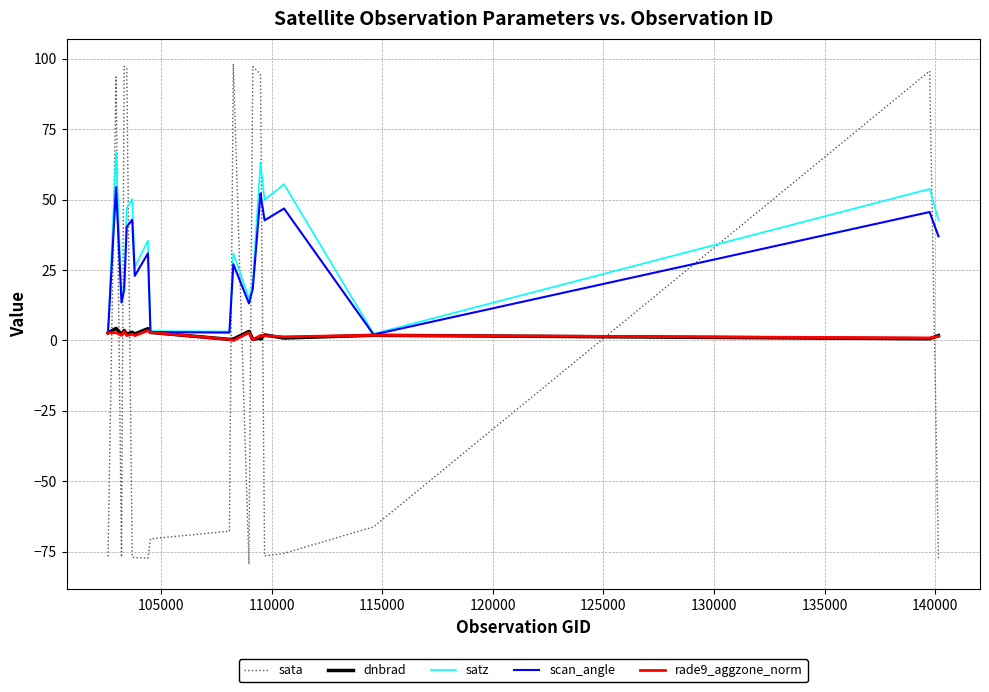

Rank the series by their maximum value, from highest to lowest.

sata, satz, scan_angle, dnbrad, rade9_aggzone_norm